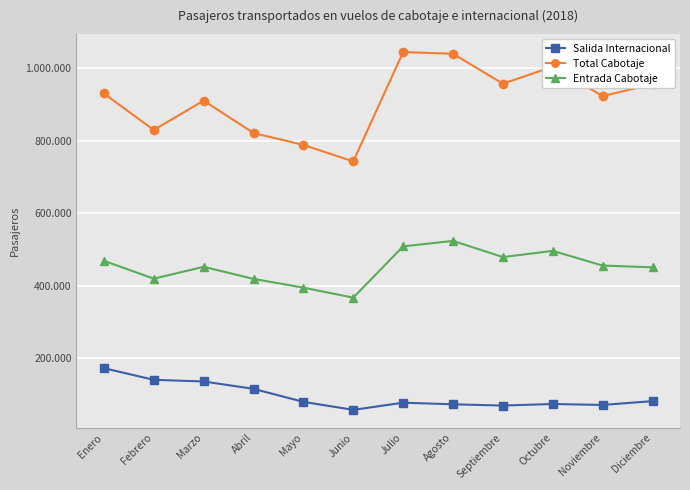

Rank the series by their maximum value, from lowest to highest.

Salida Internacional, Entrada Cabotaje, Total Cabotaje